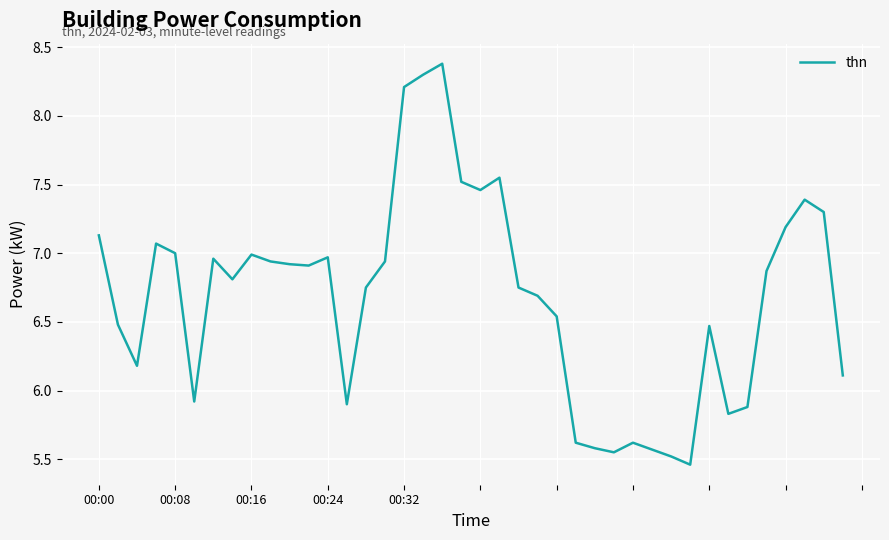

What is the average value?

6.7